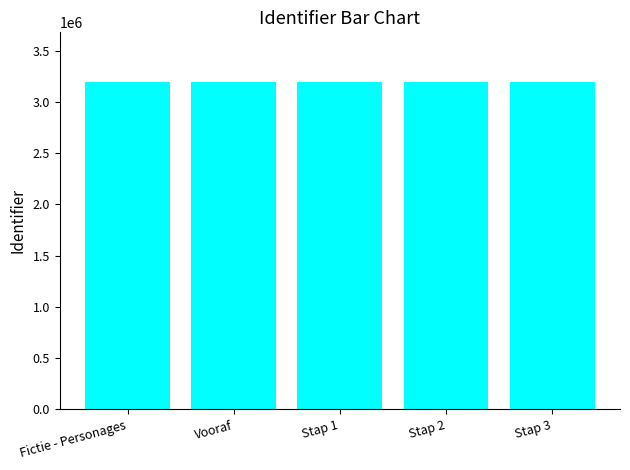

How many bars are there in total?

5